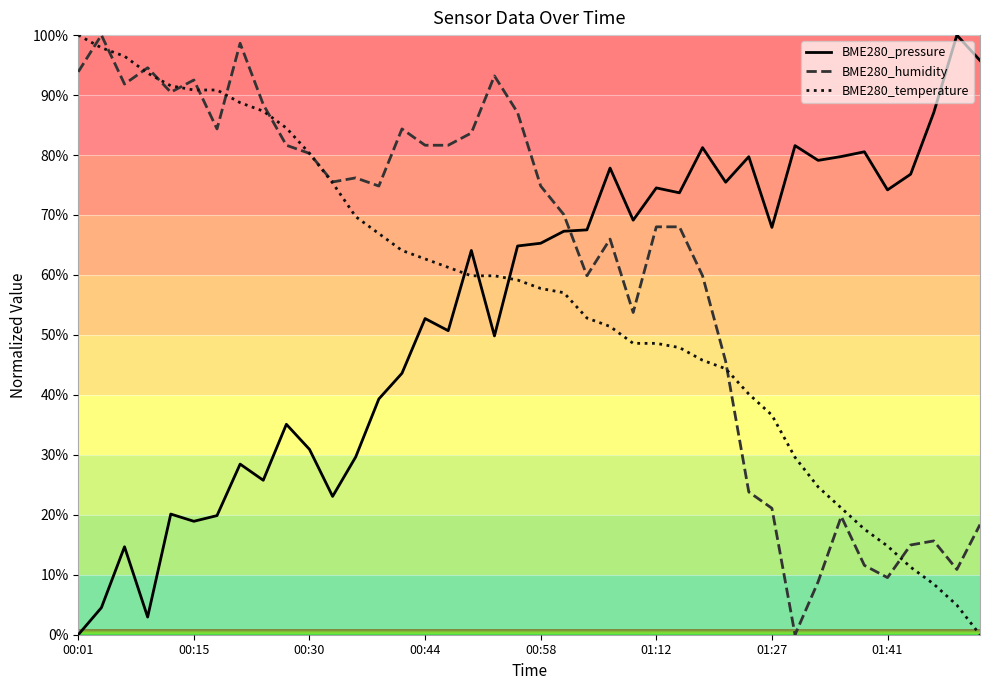

Which series has the largest total across all categories?

BME280_humidity